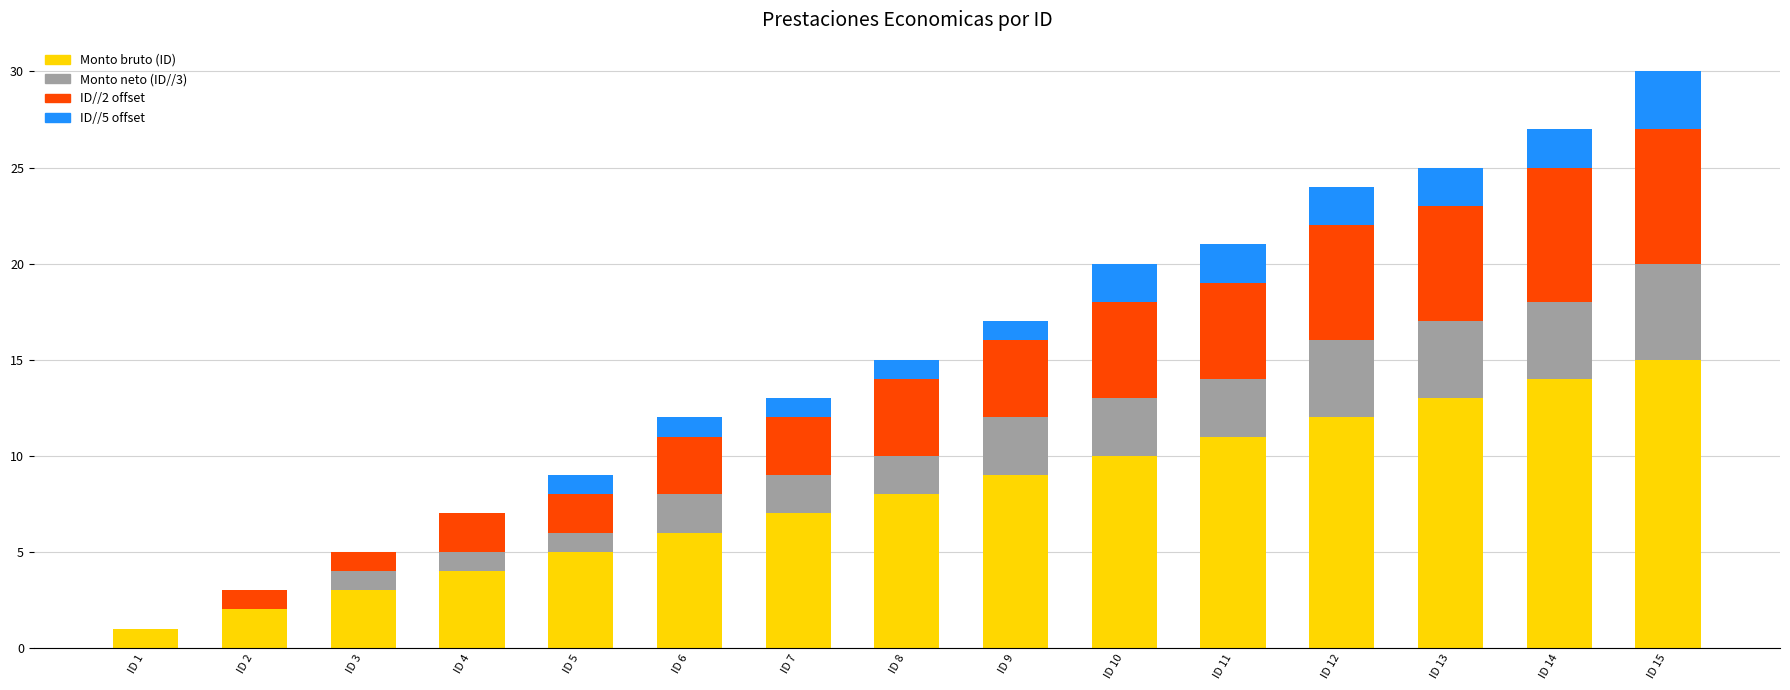

What is the approximate value of Monto bruto (ID) at ID 11, to the nearest 5?

10